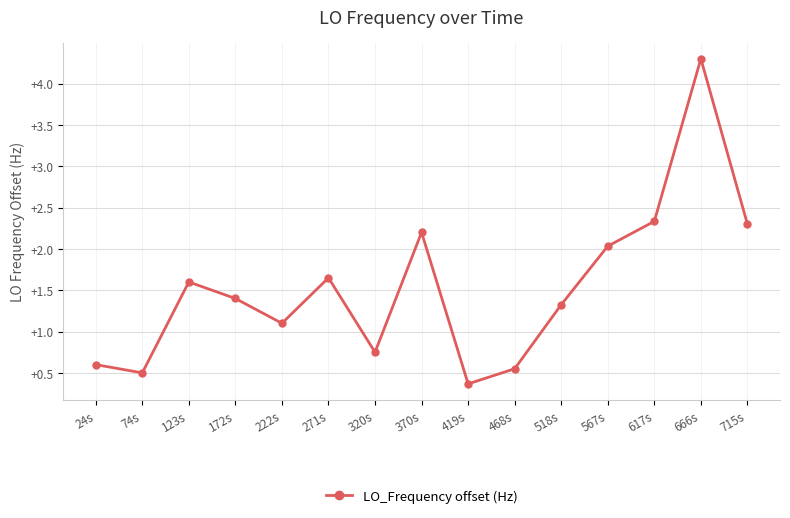

The chart shows a value of 1.3 at 518s. True or false?

True